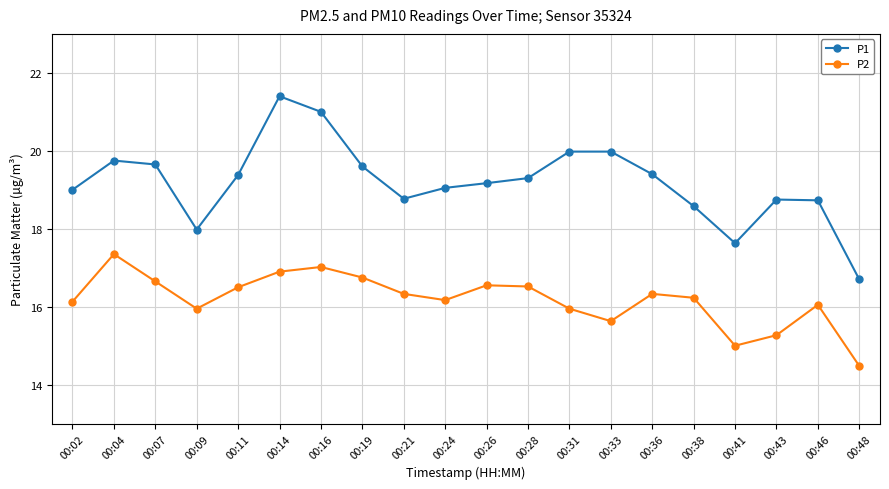

How many values in the P2 series exceed 16?

14